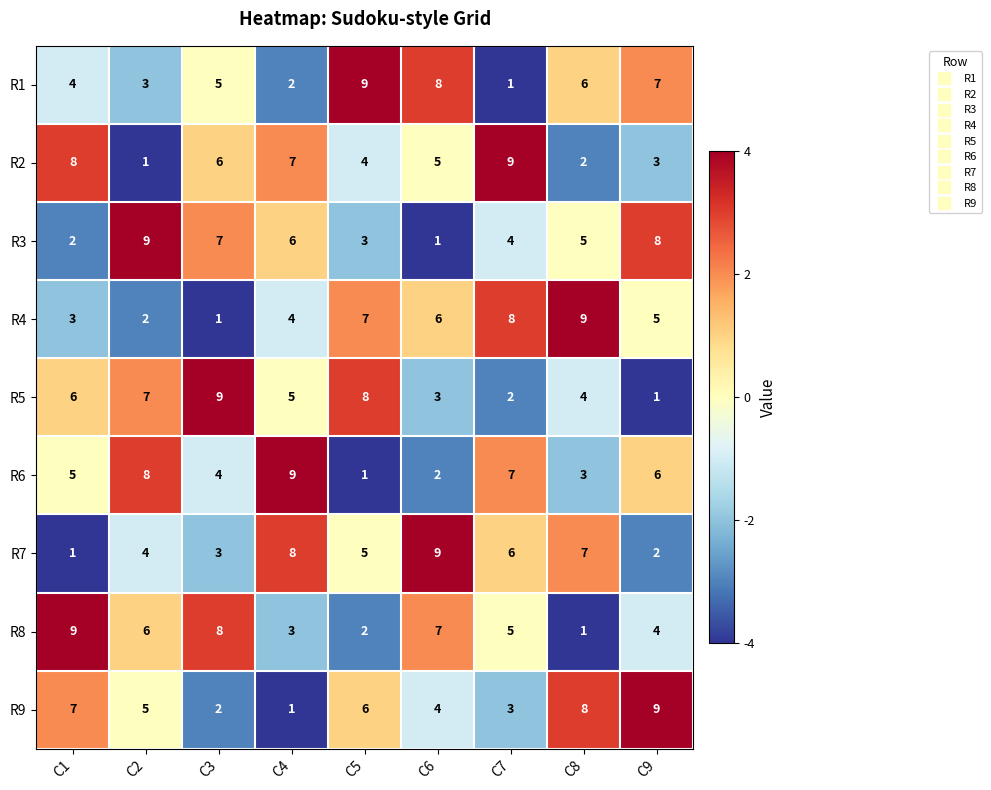

Rank the series at C5 from lowest to highest value.

R6, R8, R3, R2, R7, R9, R4, R5, R1